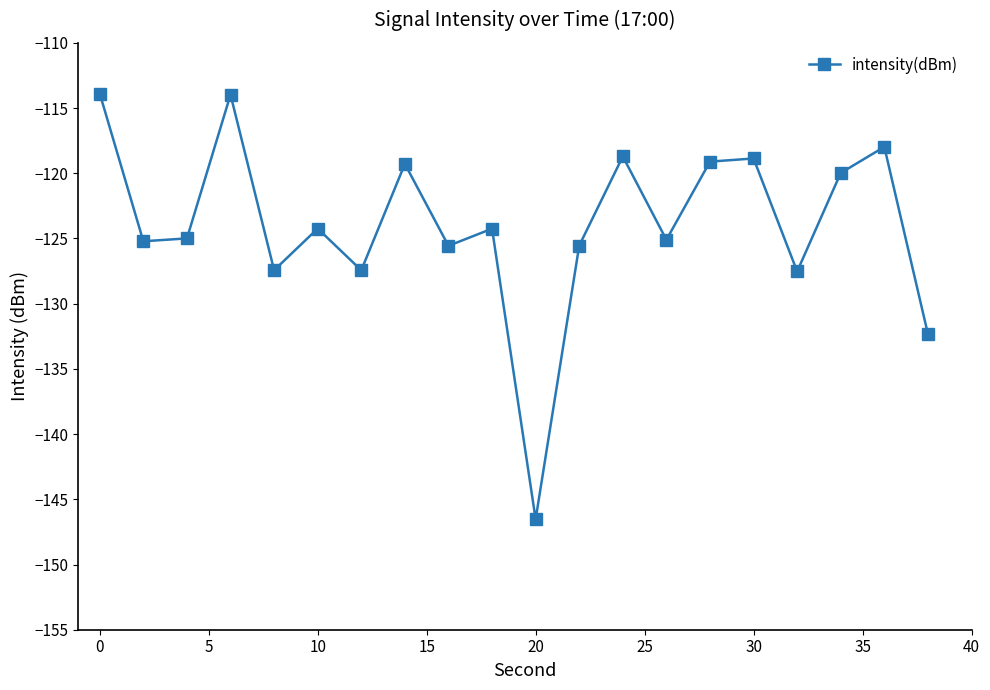

What is the smallest value displayed?

-146.5